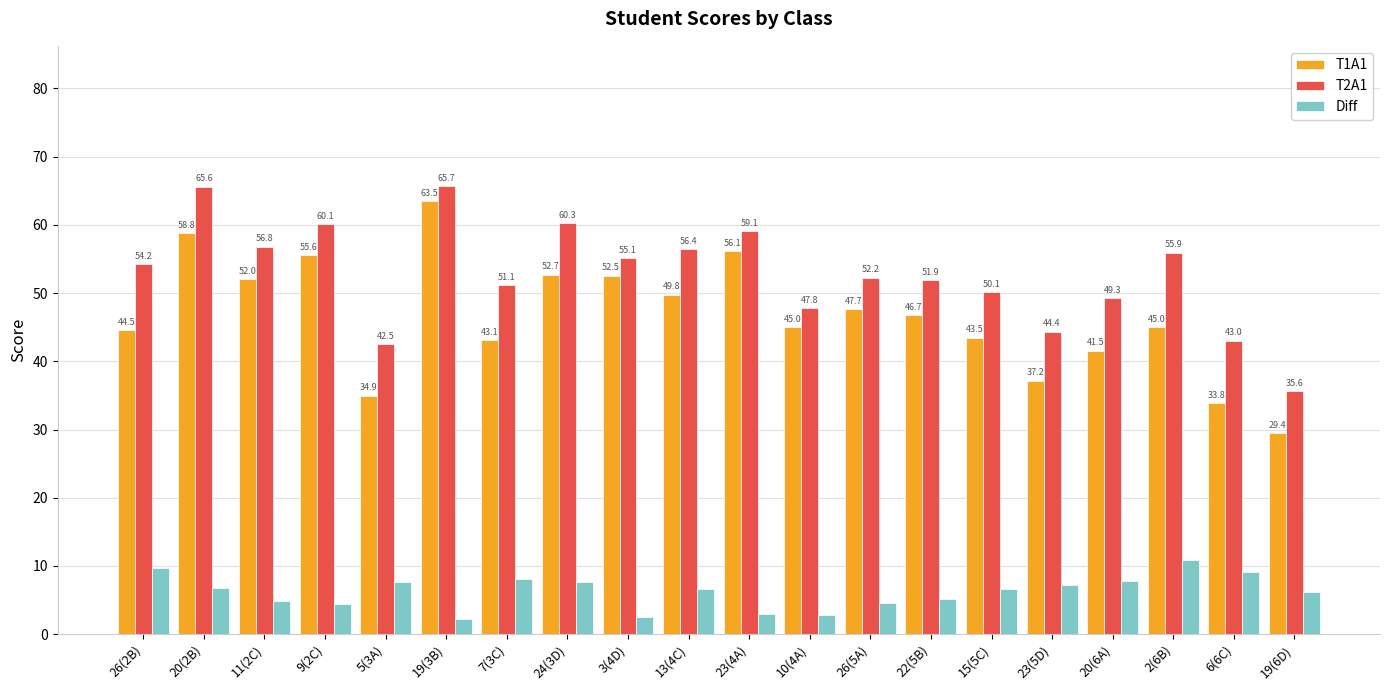

Which series changed the most between 11(2C) and 23(5D)?

T1A1